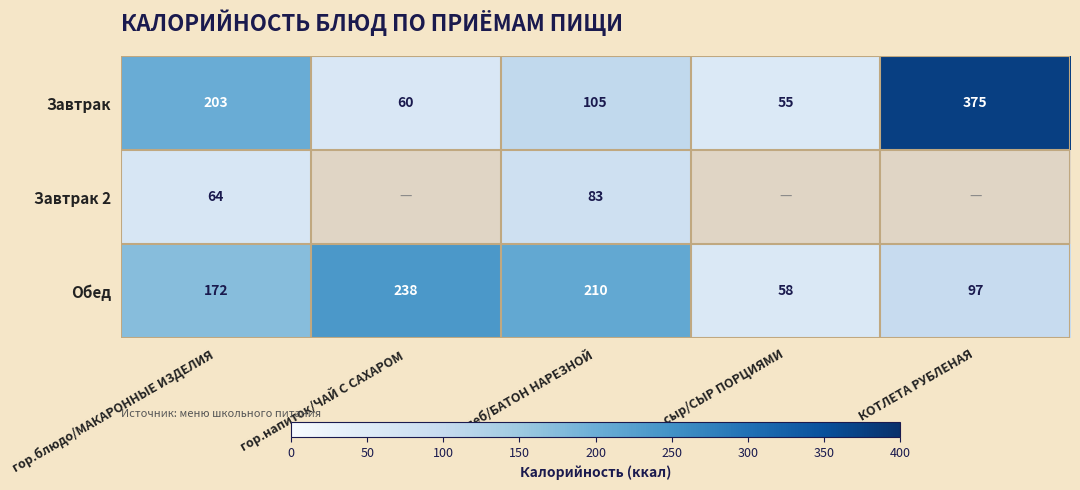

Rank the series at гор.блюдо/МАКАРОННЫЕ ИЗДЕЛИЯ from highest to lowest value.

Завтрак, Обед, Завтрак 2